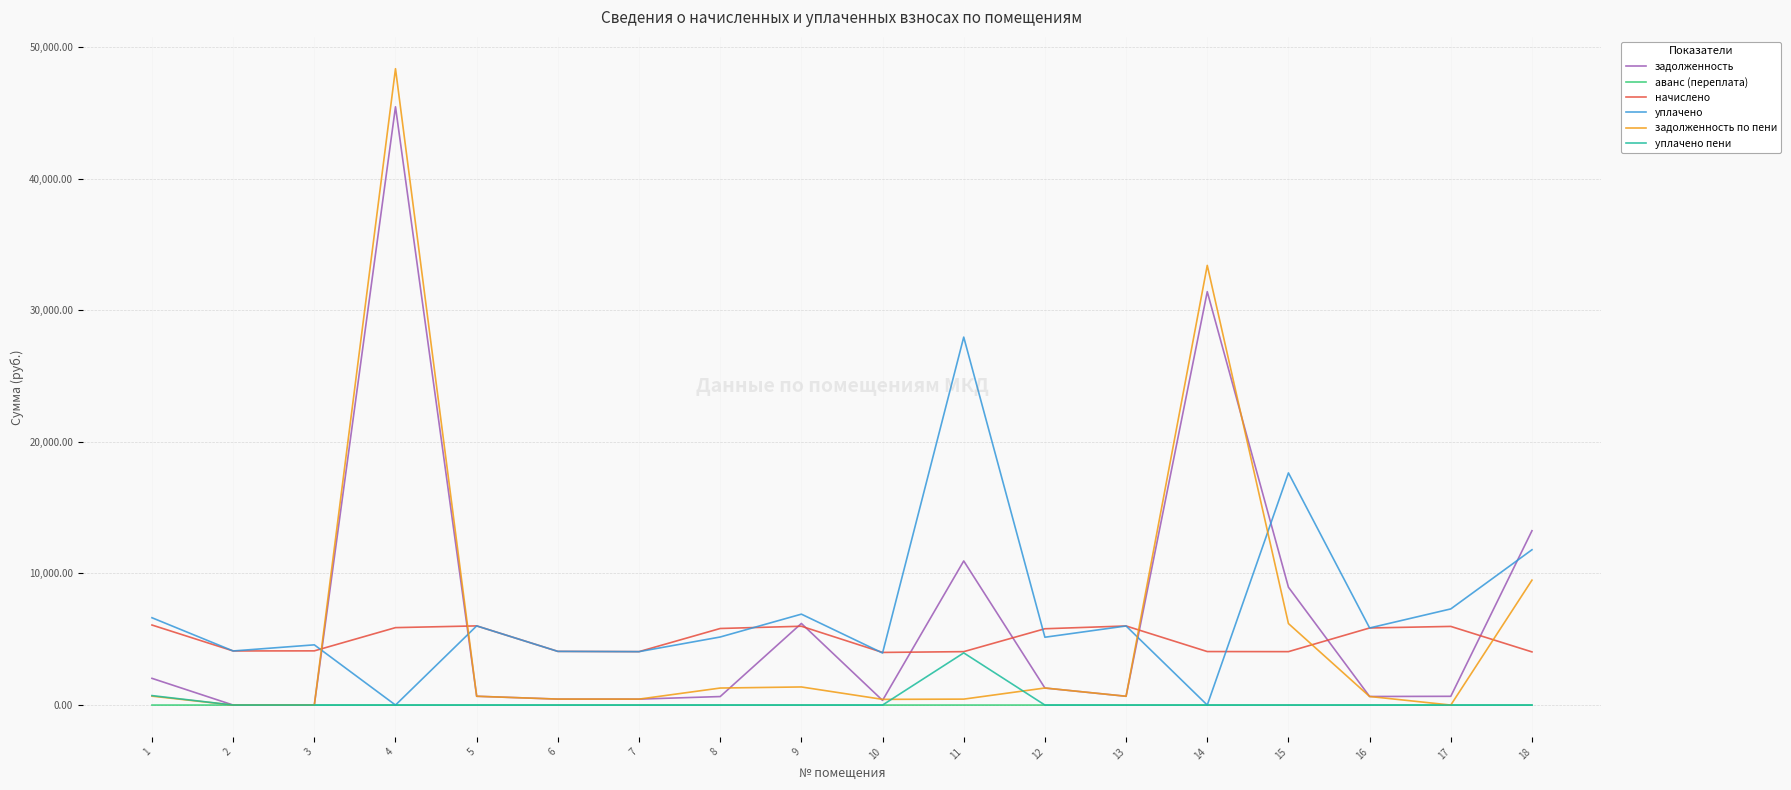

What is the sum of all начислено values?

90005.3